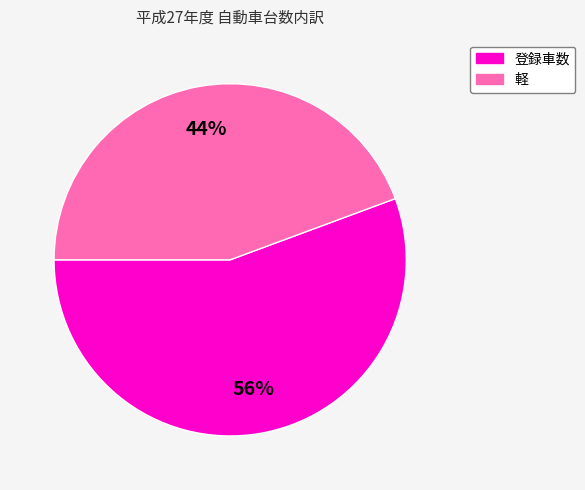

Is there any slice that represents more than half of the pie?

Yes